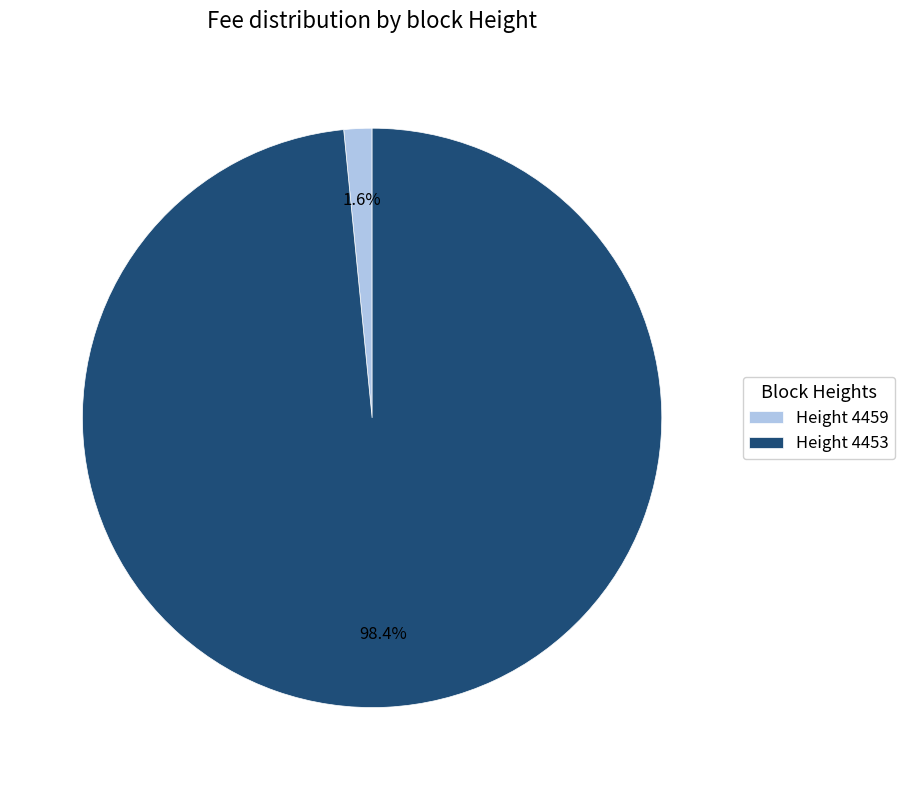

What percentage do Height 4459 and Height 4453 together represent?

100.0%